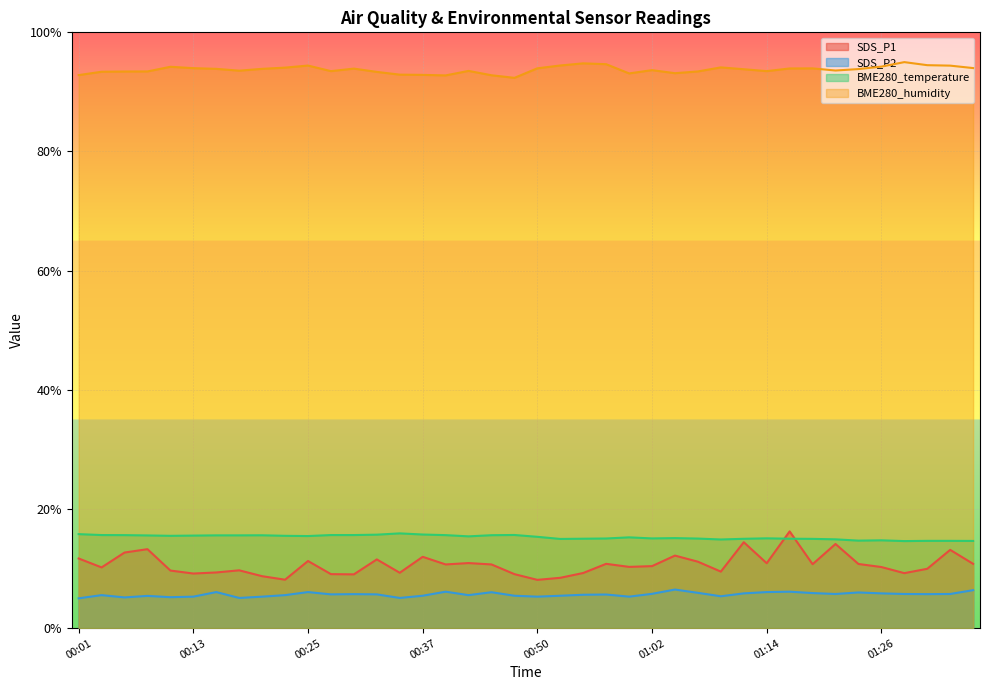

What is the smallest value displayed?

5.0